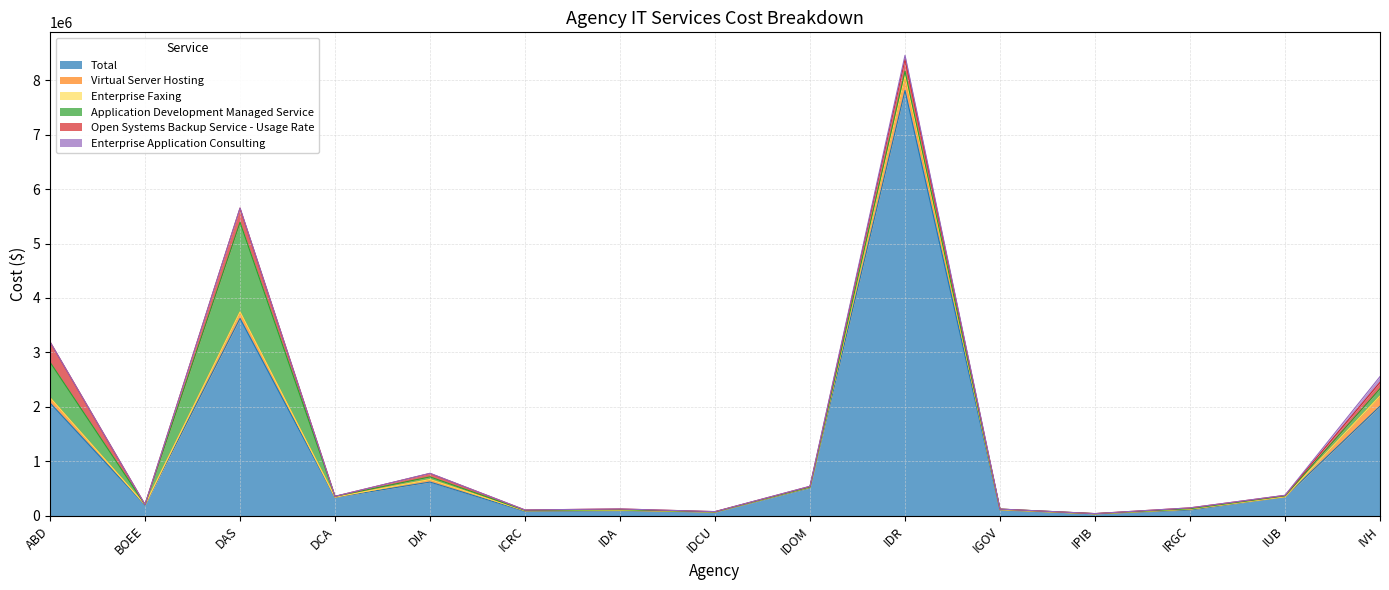

Reading left to right, what are all the values shown in this chart?

Total: 2072181.6	196868.1	3623788.3	337578.8	618288.8	79973.1	92451.8	65116.7	511534.8	7810704.7	104168.4	33363.1	105496.2	347739.8	2011294.4
Virtual Server Hosting: 95331.2	6727.0	115896.6	4612.8	46128.0	11339.8	9033.4	3651.8	11532.0	247361.4	7303.6	2114.2	14991.6	2114.2	186818.4
Enterprise Faxing: 0.0	0.0	2224.9	0.0	0.0	0.0	0.0	0.0	0.0	22311.4	0.0	0.0	0.0	0.0	0.0
Application Development Managed Service: 652890.6	0.0	1648133.5	14092.1	48908.1	6797.4	9450.0	2652.6	4144.8	85050.3	10776.4	2818.4	8289.5	14423.7	134953.1
Open Systems Backup Service - Usage Rate: 374349.7	1786.0	260583.8	71.3	63626.1	7512.8	13511.8	3935.9	12303.8	219883.4	83.9	950.8	15645.3	9421.1	116664.2
Enterprise Application Consulting: 0.0	0.0	1760.4	0.0	2357.1	0.0	89.5	0.0	1432.2	71430.8	0.0	0.0	89.5	1611.2	106132.1